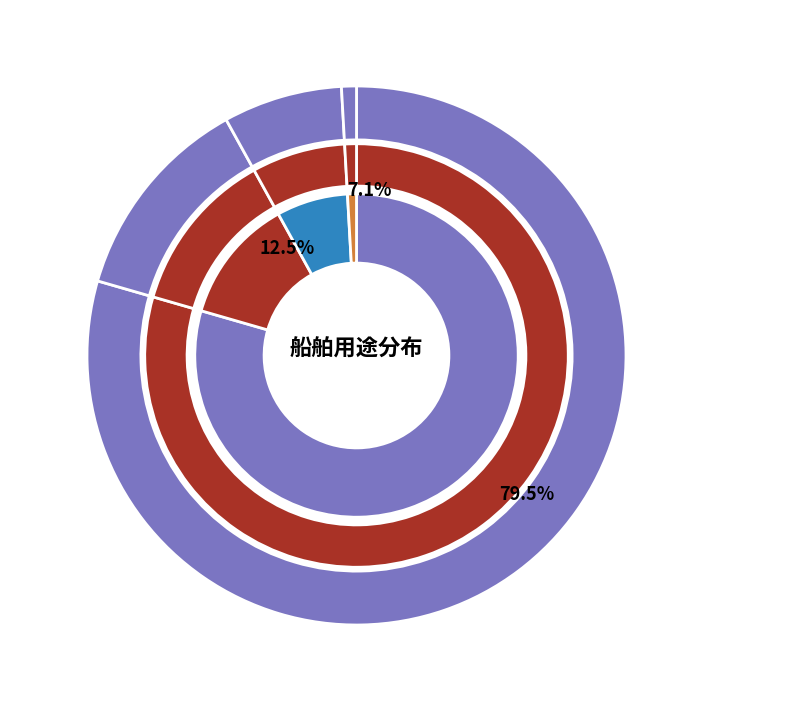

Which category accounts for the majority?

渔船